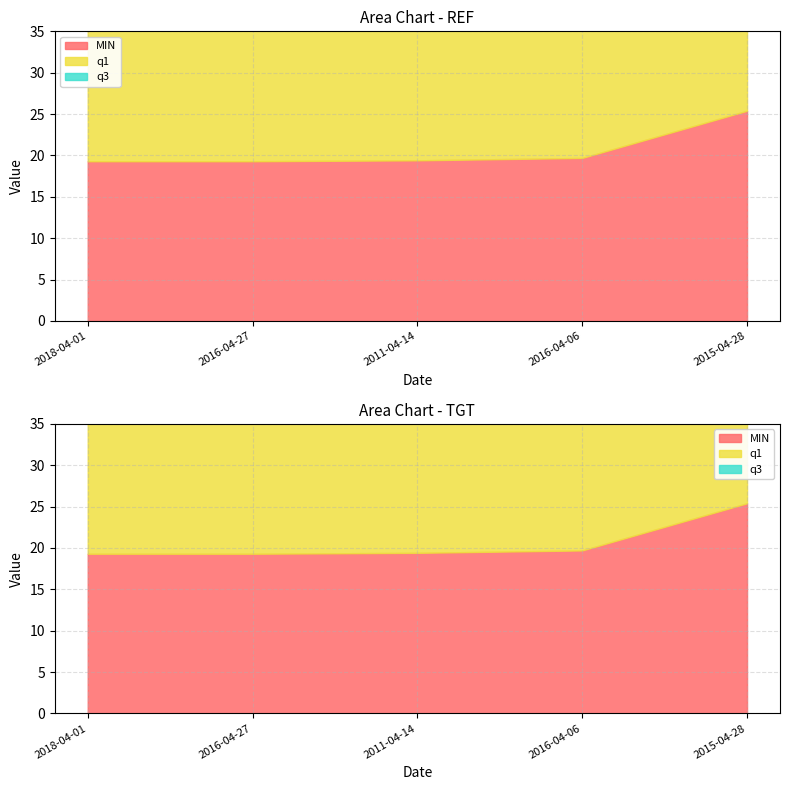

Rank the series by their maximum value, from highest to lowest.

MIN, q3, q1